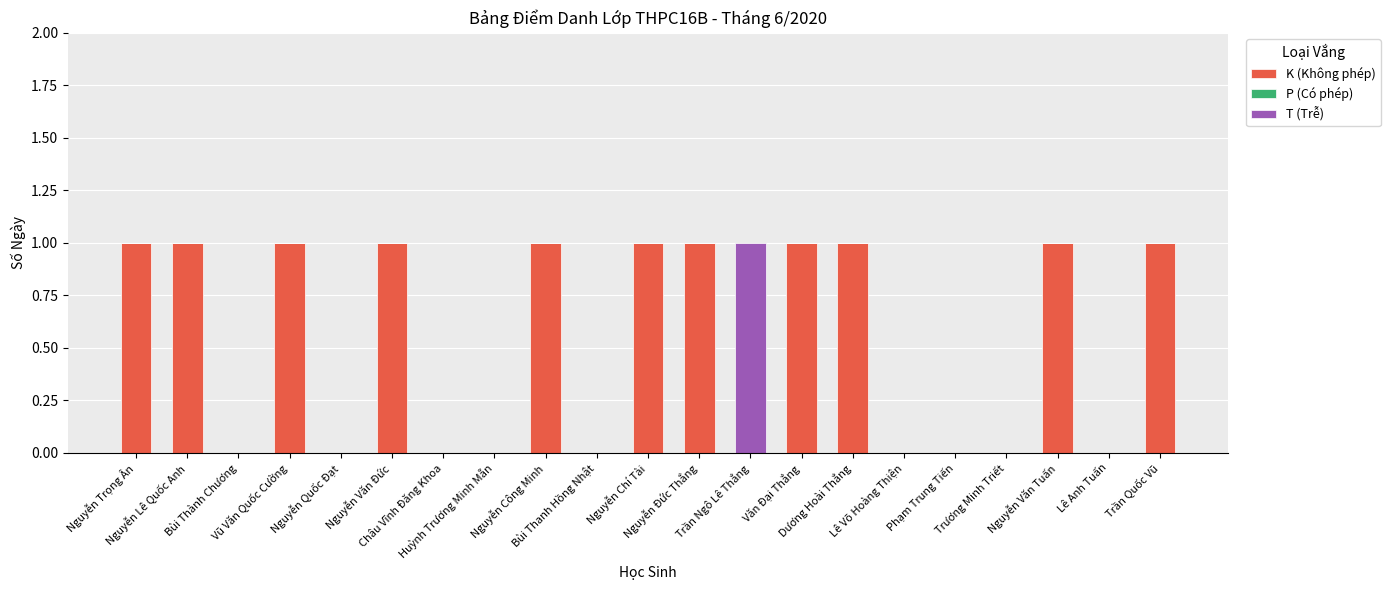

How many distinct data groups are displayed?

2